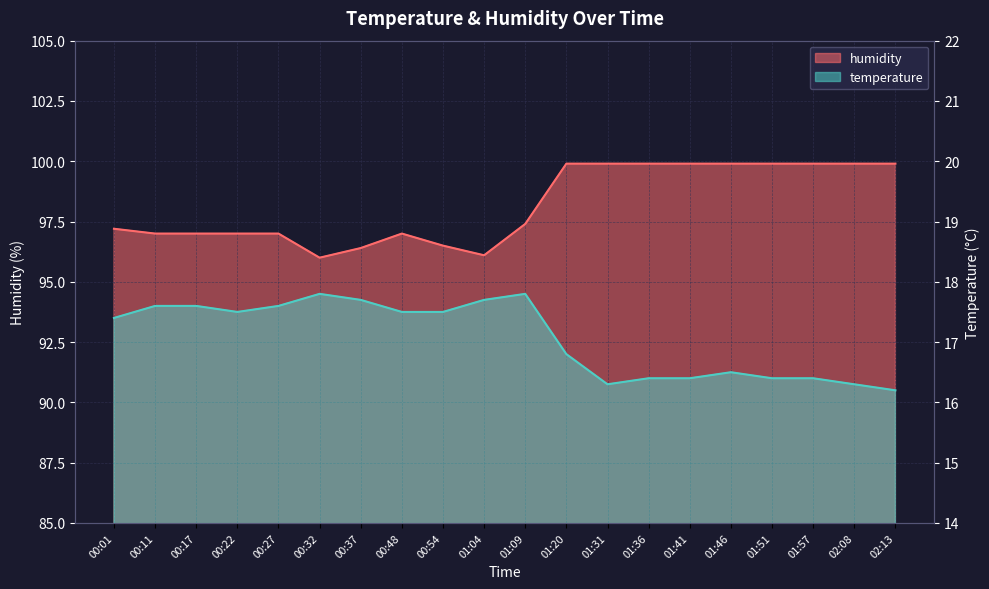

Rank the series at 00:48 from lowest to highest value.

temperature, humidity